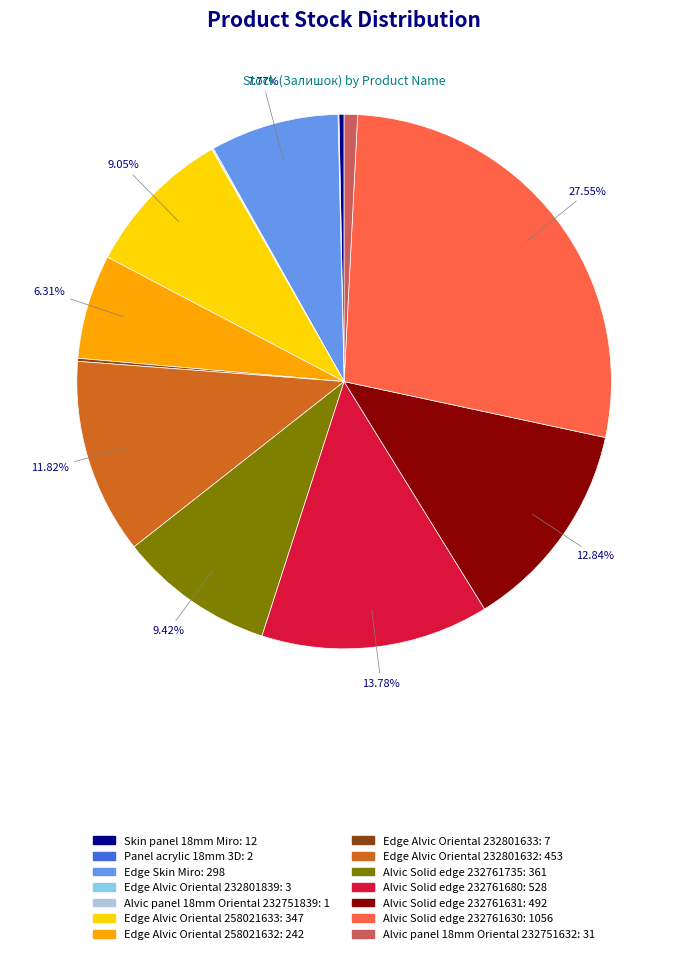

Is there a majority slice in this chart?

No